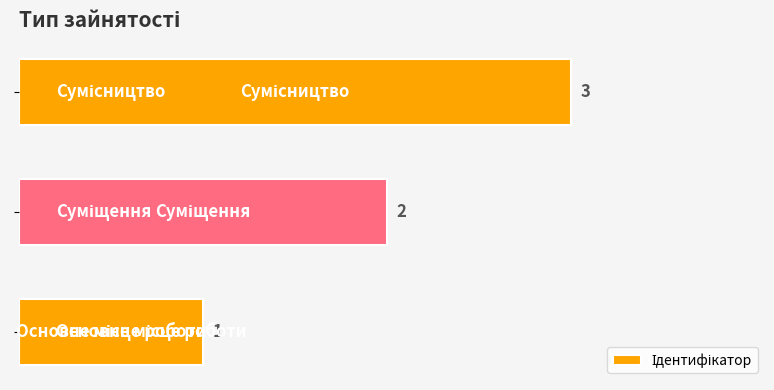

What is the difference between the maximum and minimum values?

2